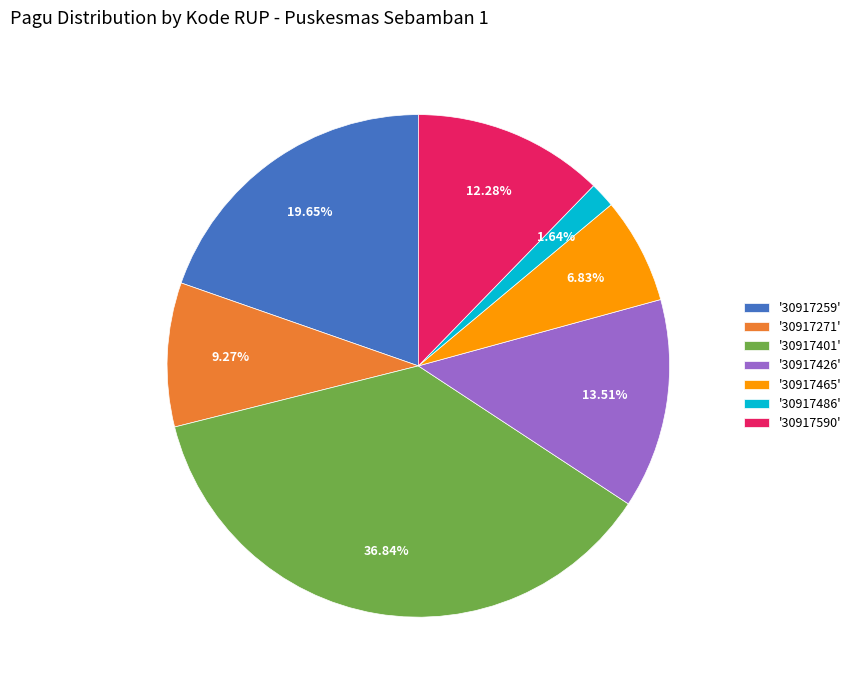

Is the sum of '30917401' and '30917259' greater than half?

Yes